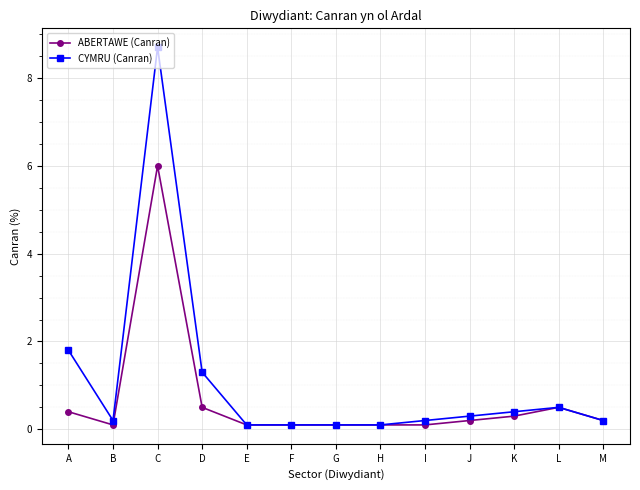

What is the value of the ABERTAWE (Canran) point at the 7th from the left?

0.1